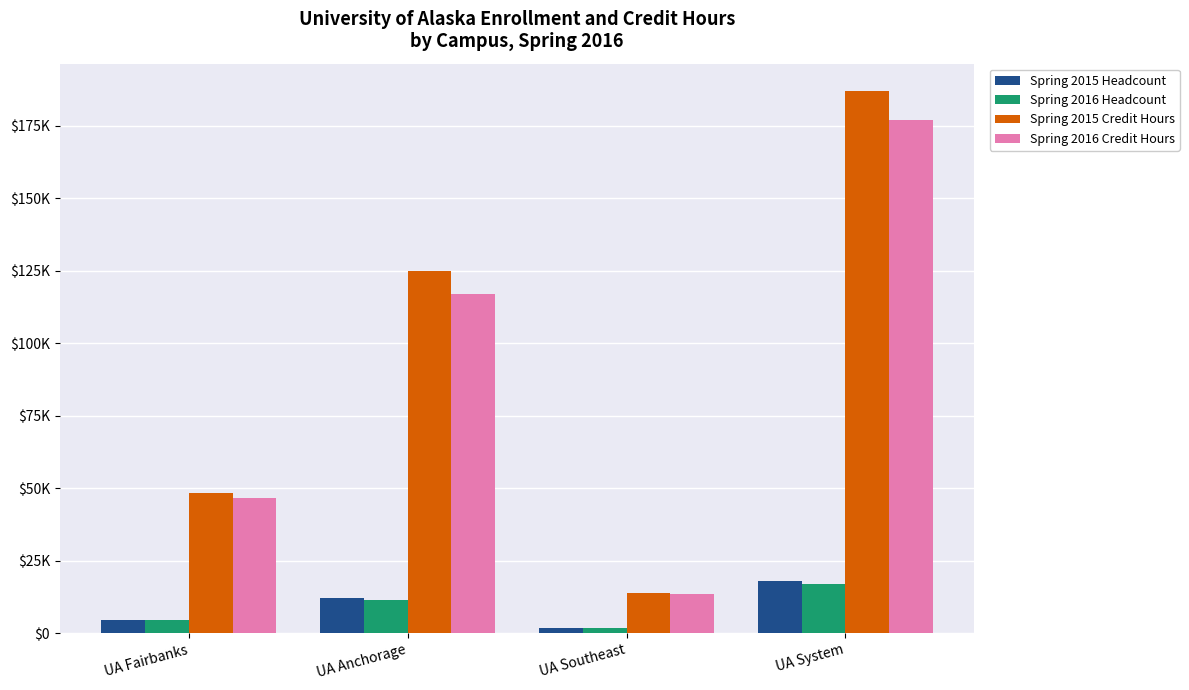

Are the bars grouped side by side (vs. stacked)?

Yes